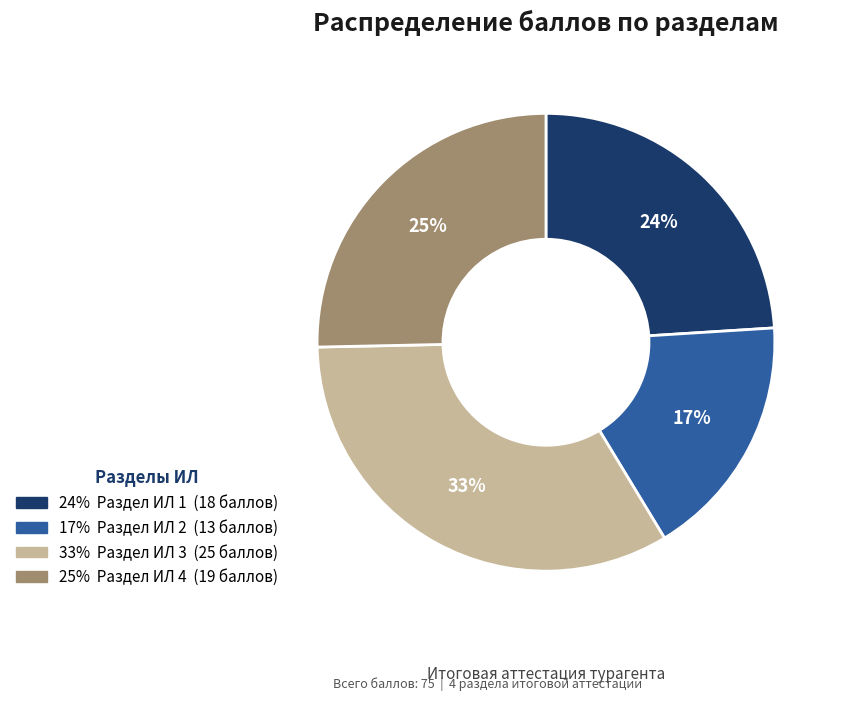

To the nearest percent, what is the difference between the largest and smallest slice percentages?

16%